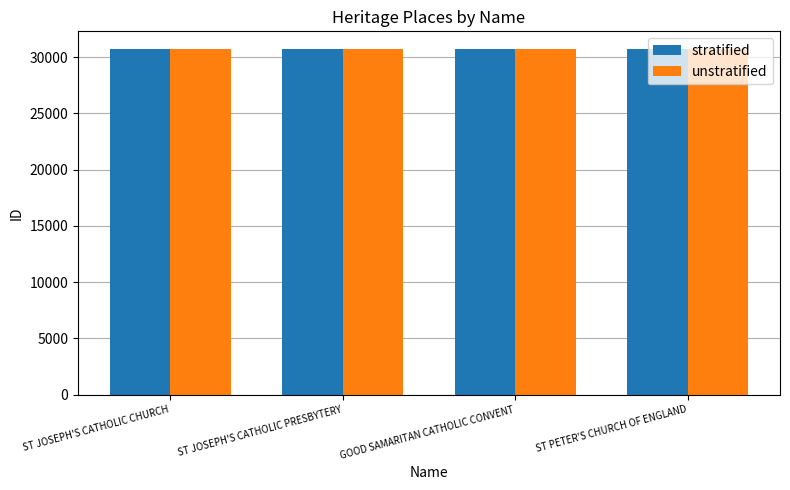

True or false: unstratified has a value of 55136 at ST JOSEPH'S CATHOLIC PRESBYTERY.

False